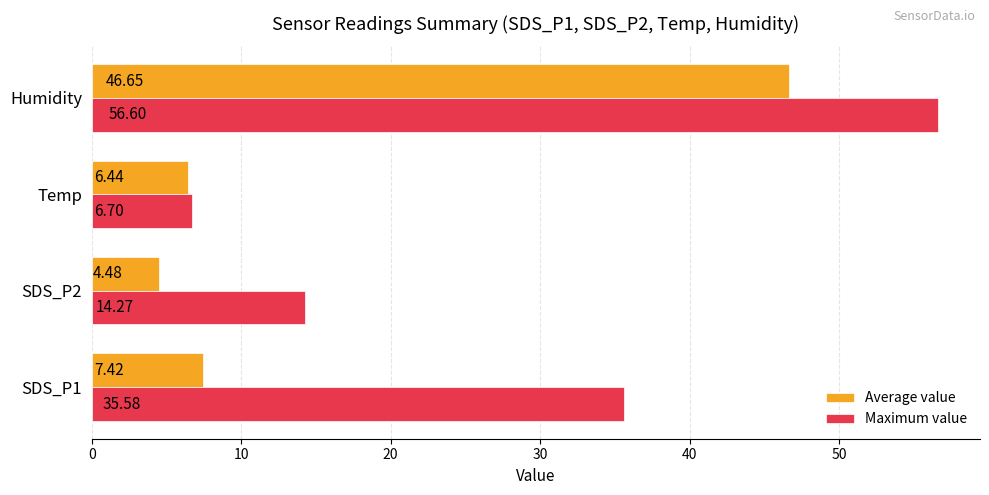

Which category has the highest value in the Maximum value series?

Humidity